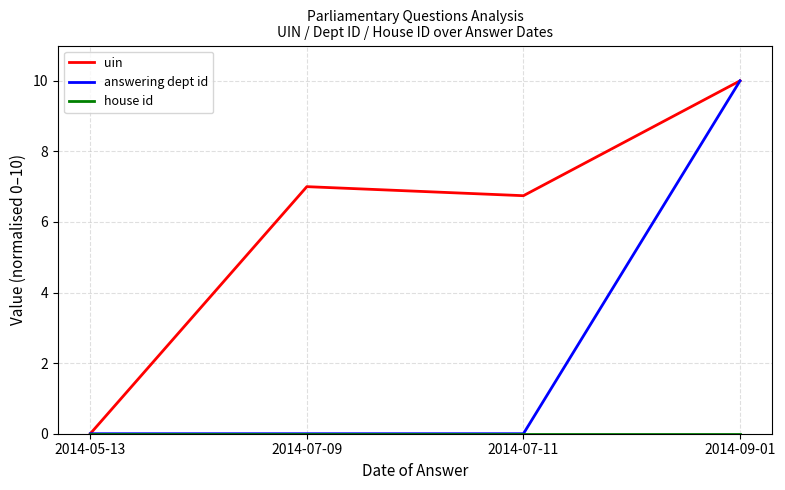

What position from the left is 2014-09-01?

4